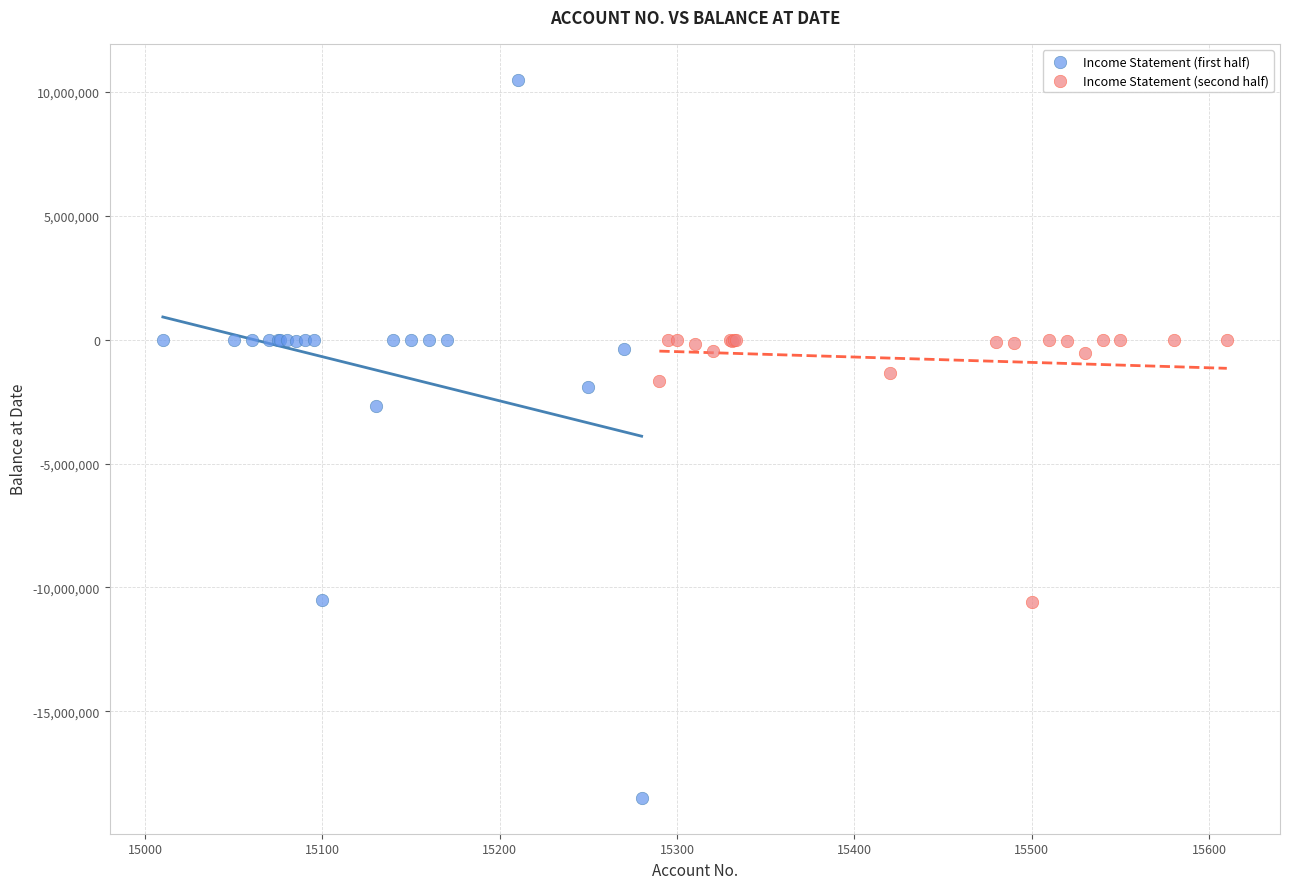

What are all the series names shown in the legend?

Income Statement (first half), Income Statement (second half)